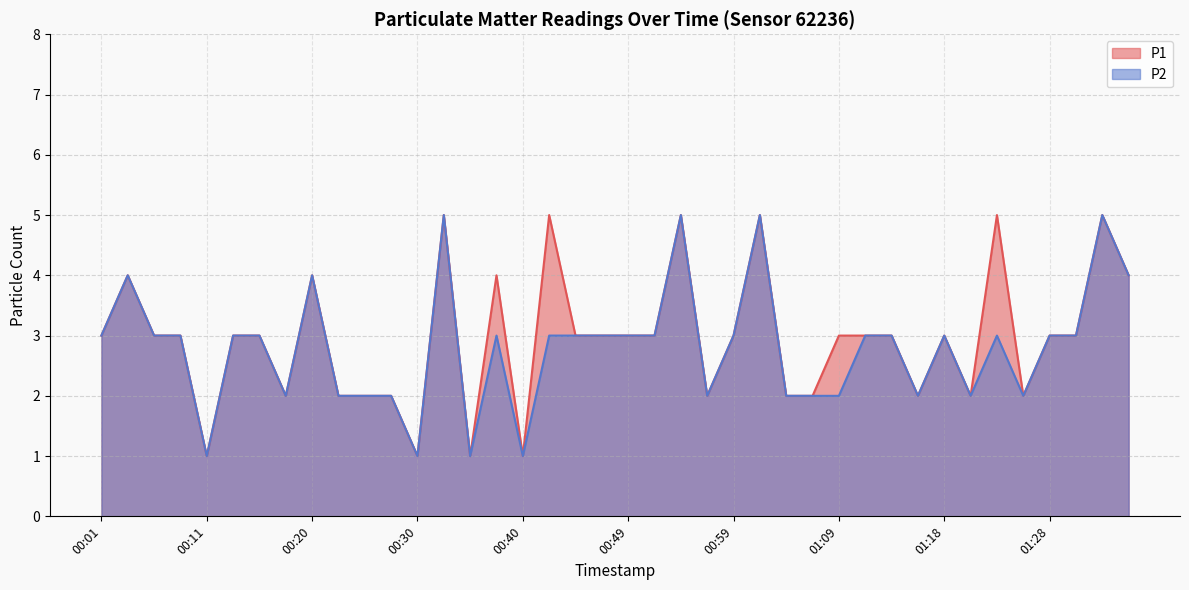

What is the label of the 12th point from the right?

01:09